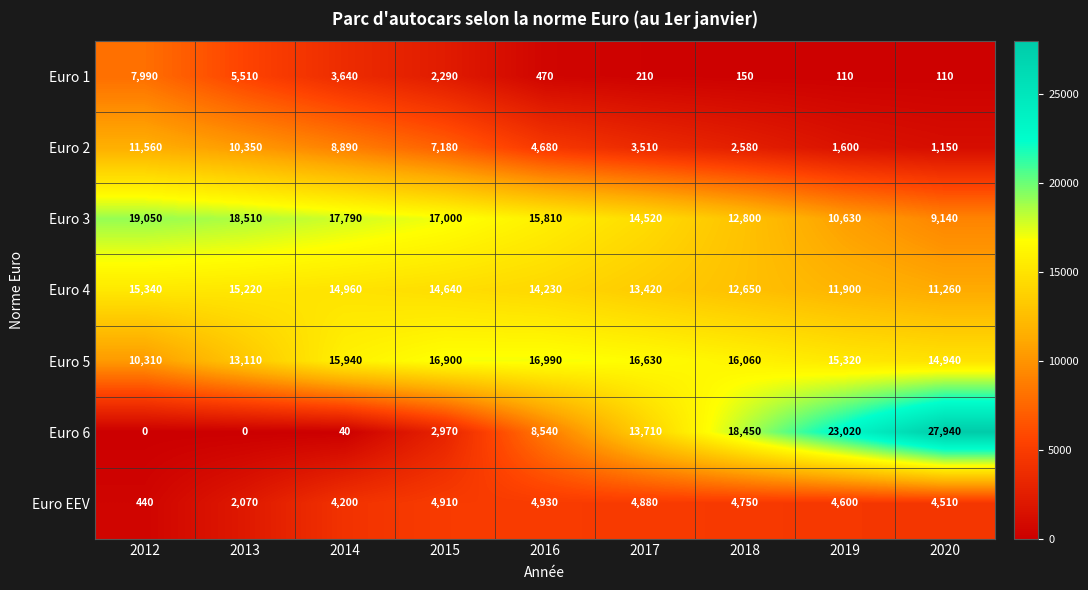

What is the difference between the maximum and minimum values in the Euro 2 series?

10410